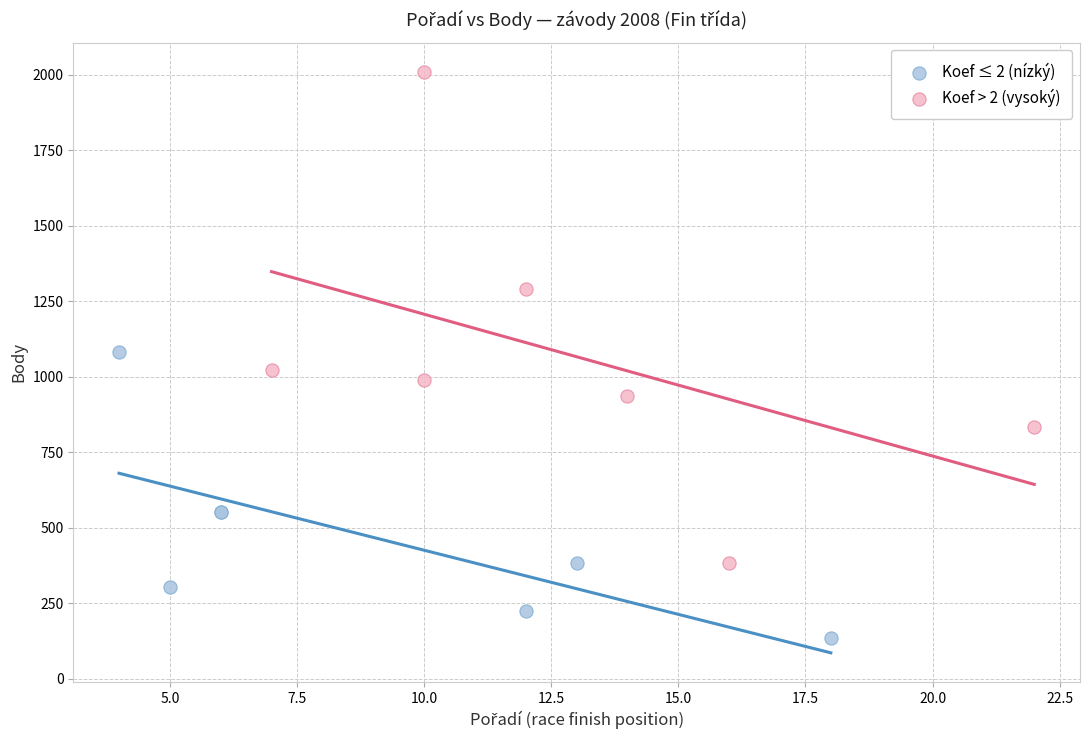

What are all the series names shown in the legend?

Koef ≤ 2 (nízký), Koef > 2 (vysoký)